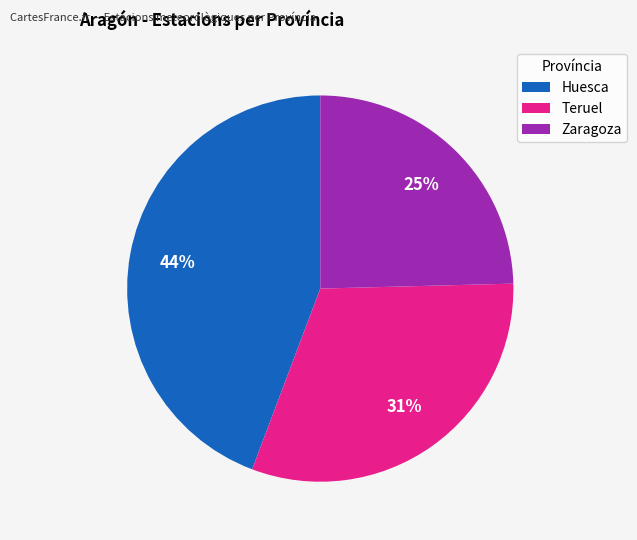

Which category has the smallest portion of the pie?

Zaragoza